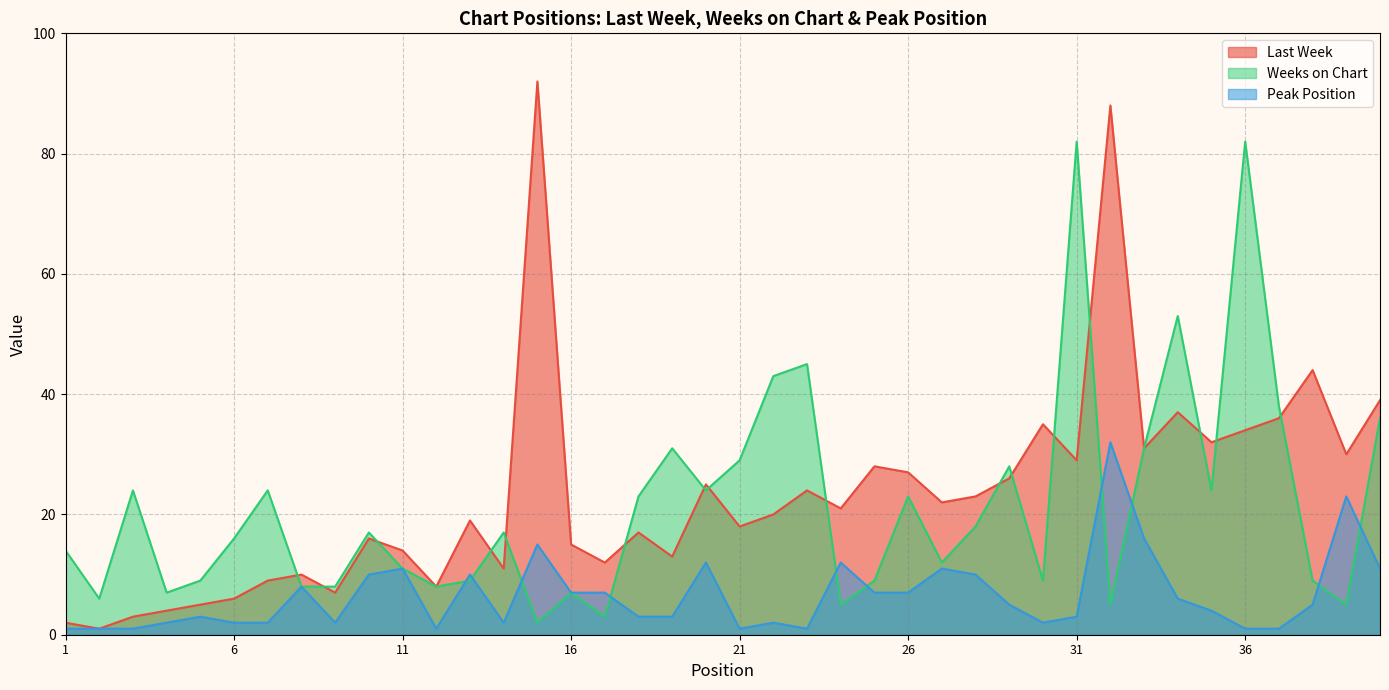

Is the value of Peak Position at 40 greater than the value of Last Week at 34?

No